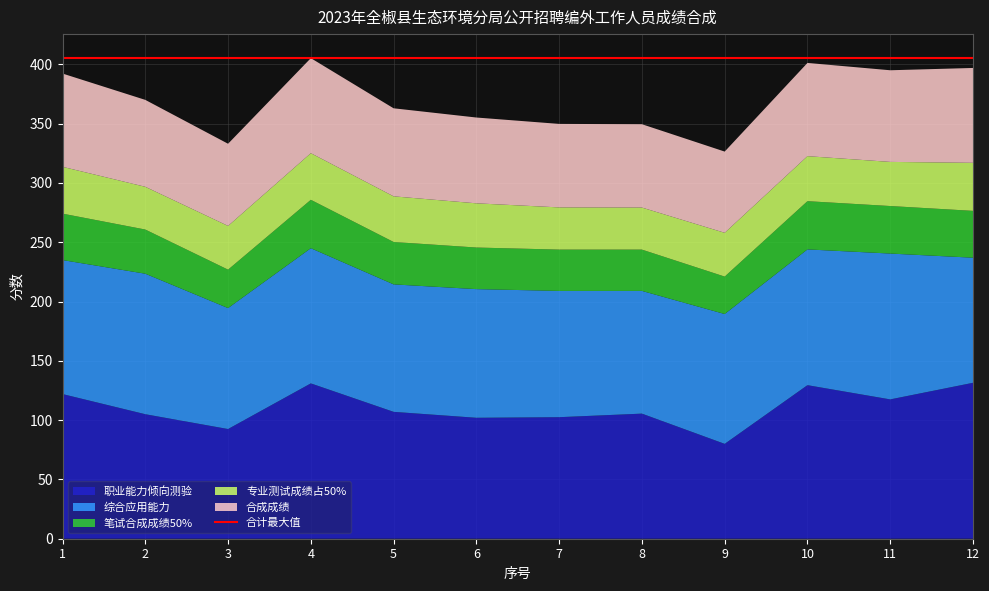

Reading right to left, transcribe all the data shown in this chart.

职业能力倾向测验: 12=131.5	11=117.5	10=129.5	9=80.0	8=105.5	7=102.5	6=102.0	5=107.0	4=131.0	3=92.5	2=105.0	1=122.0
综合应用能力: 12=105.5	11=123.0	10=114.5	9=109.5	8=103.5	7=106.5	6=108.5	5=107.5	4=114.0	3=102.0	2=118.5	1=113.0
笔试合成成绩50%: 12=39.5	11=40.1	10=40.7	9=31.6	8=34.8	7=34.8	6=35.1	5=35.8	4=40.8	3=32.4	2=37.2	1=39.2
专业测试成绩占50%: 12=40.5	11=37.2	10=38.0	9=36.9	8=35.5	7=35.6	6=37.3	5=38.5	4=39.3	3=36.9	2=36.0	1=39.5
合成成绩: 12=80.0	11=77.3	10=78.6	9=68.5	8=70.3	7=70.4	6=72.4	5=74.2	4=80.2	3=69.3	2=73.3	1=78.7